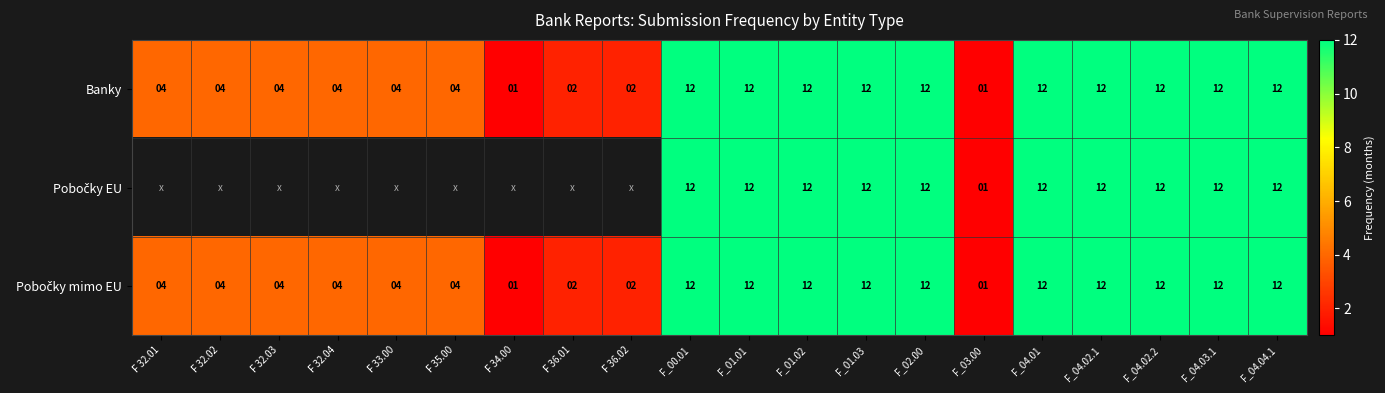

Which has a higher value, F 32.02 or F_01.02?

F_01.02